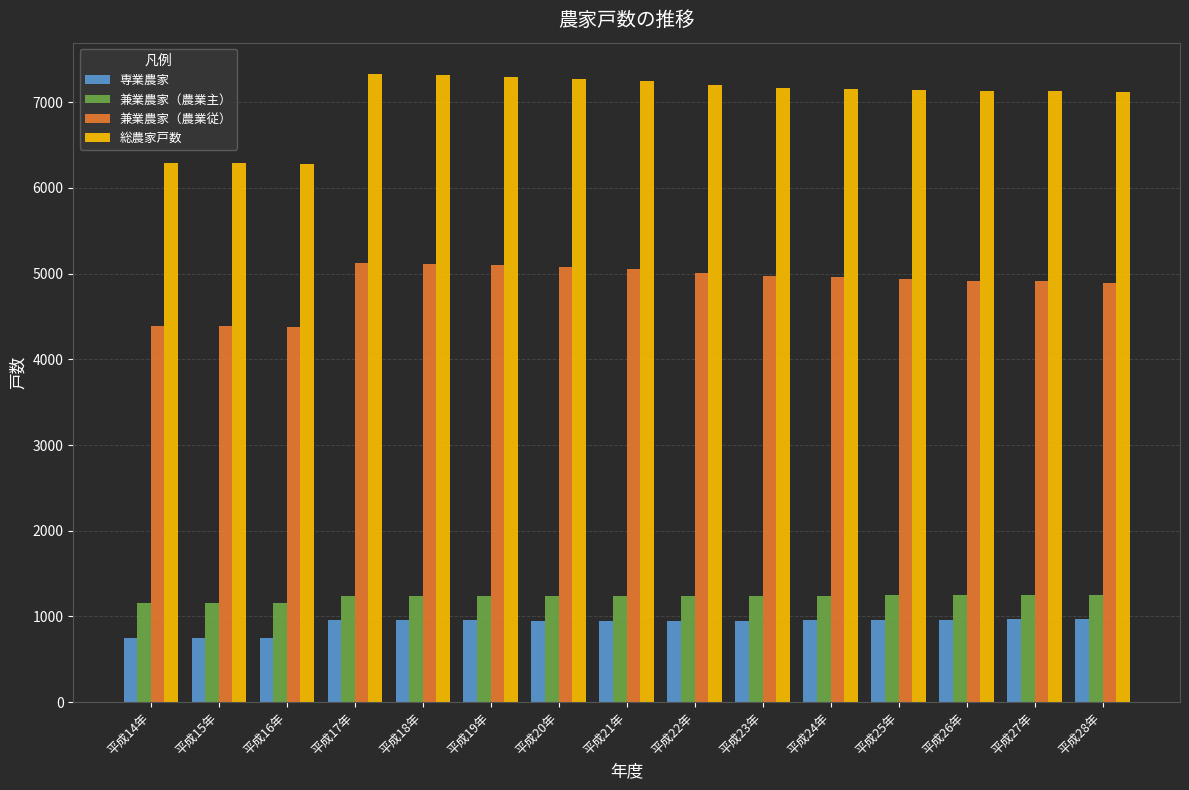

What is the maximum value shown in the chart?

7329